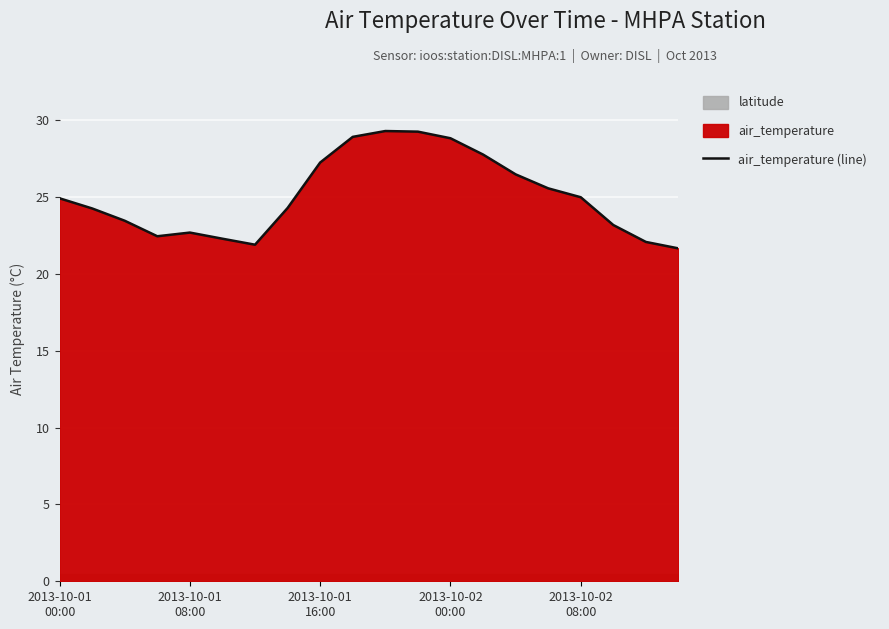

How many values exceed 24?

12